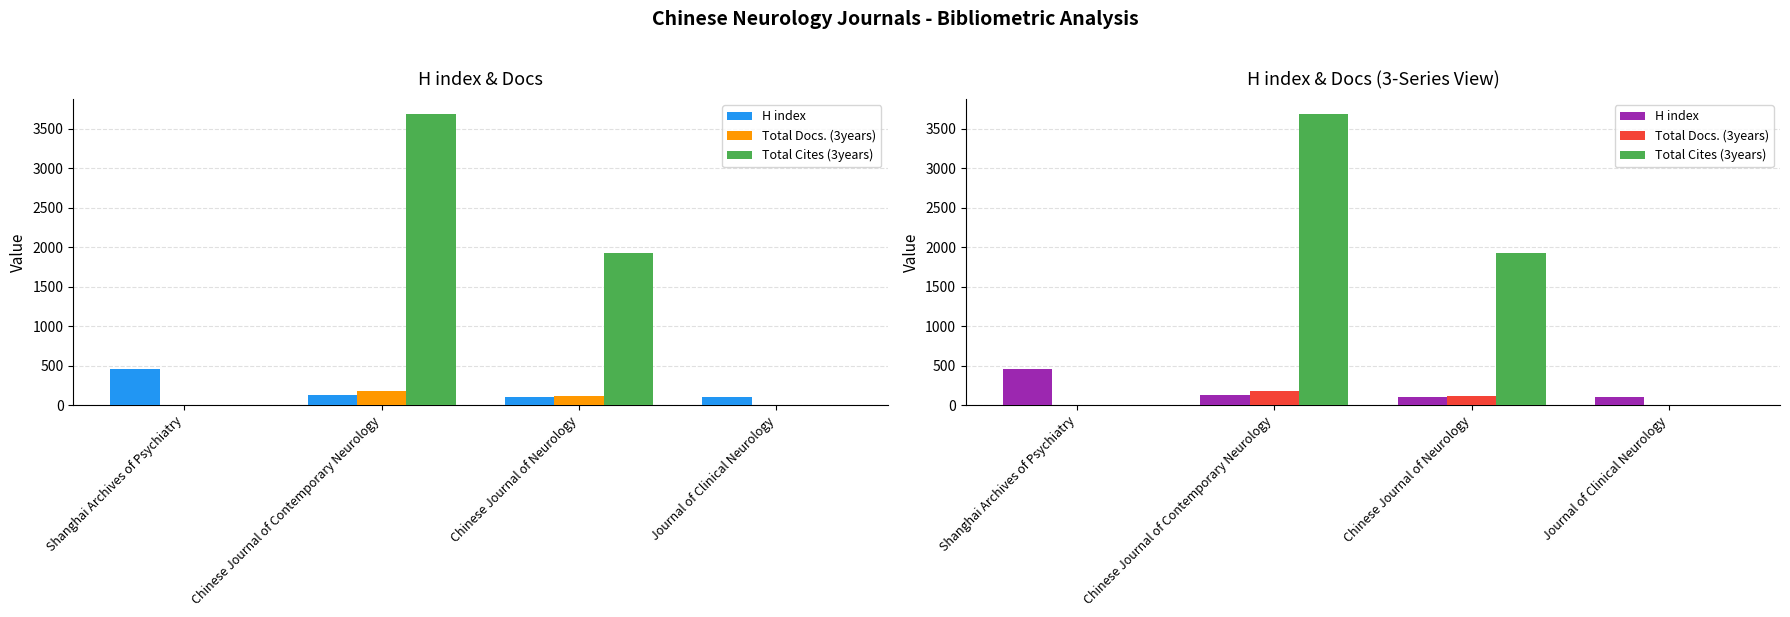

What is the label of the 2nd bar from the left?

Chinese Journal of Contemporary Neurology